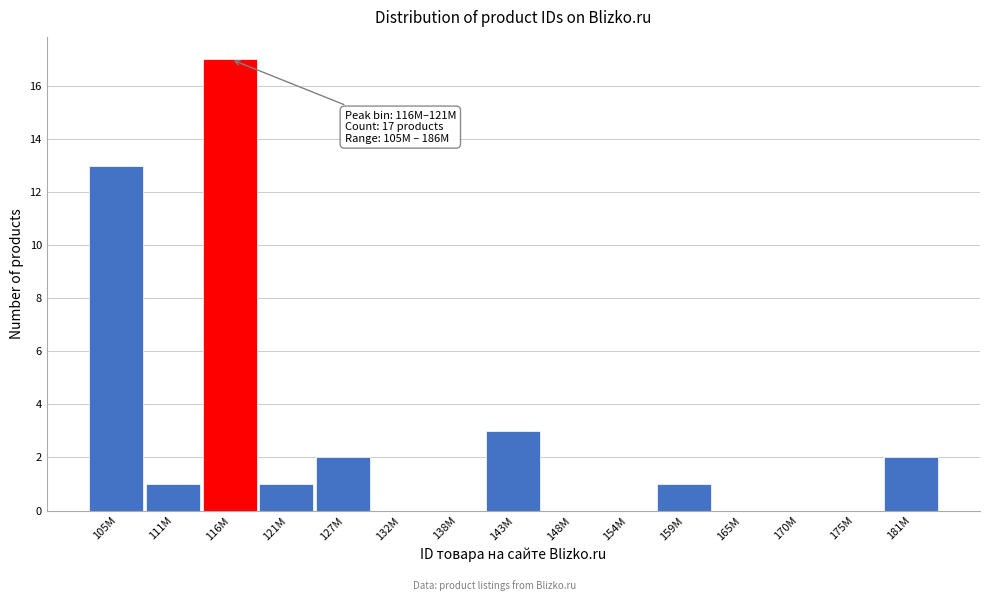

Reading left to right, what are all the values shown in this chart?

105M=13	111M=1	116M=17	121M=1	127M=2	132M=0	138M=0	143M=3	148M=0	154M=0	159M=1	165M=0	170M=0	175M=0	181M=2